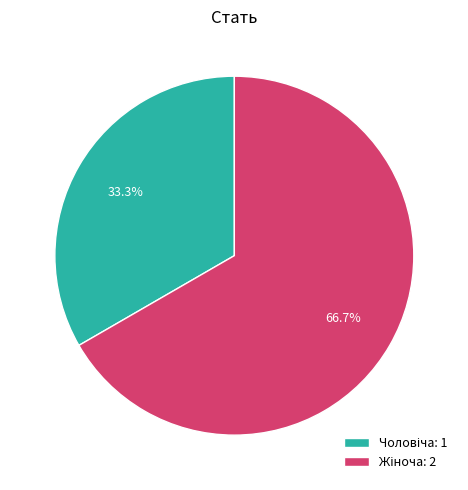

Does any single category account for the majority?

Yes